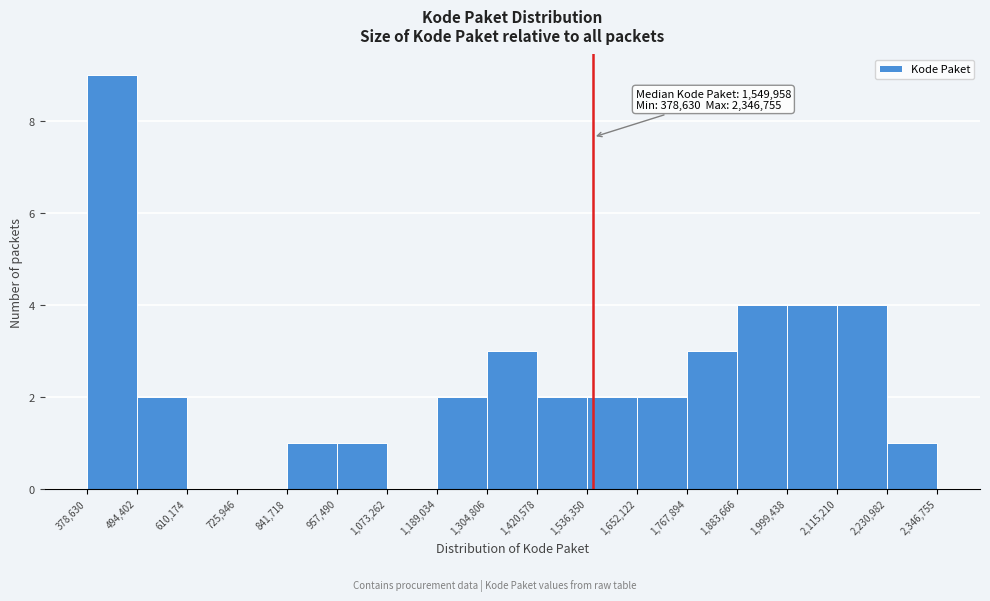

Which range on the x-axis has the tallest bar?

378,630 to 494,402